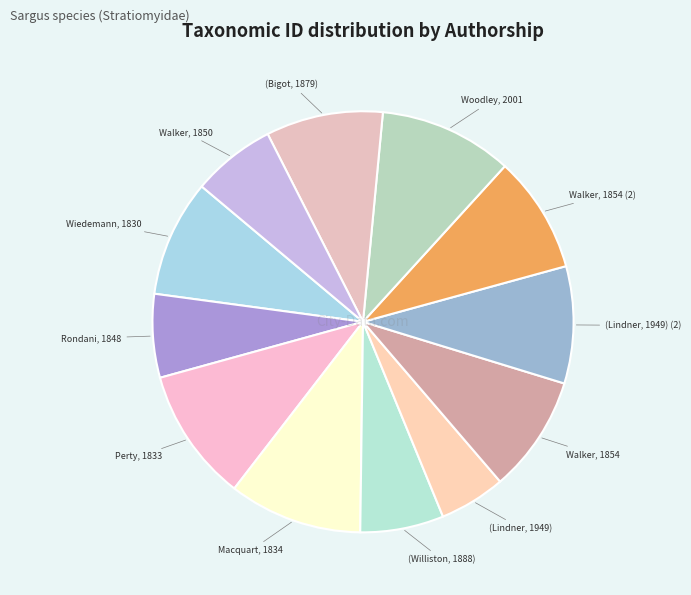

Which has a higher value, (Bigot, 1879) or Walker, 1850?

(Bigot, 1879)